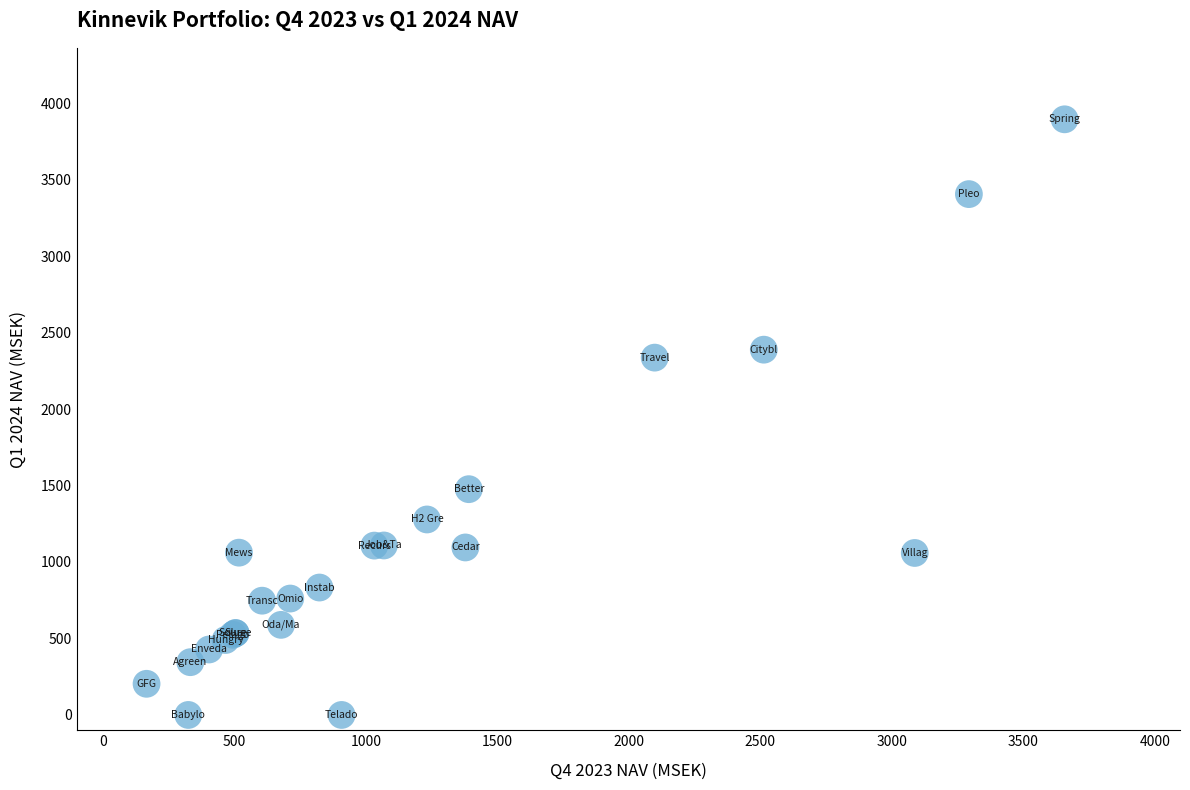

What Y value in the scatter plot is closest to 1947?

2336.0